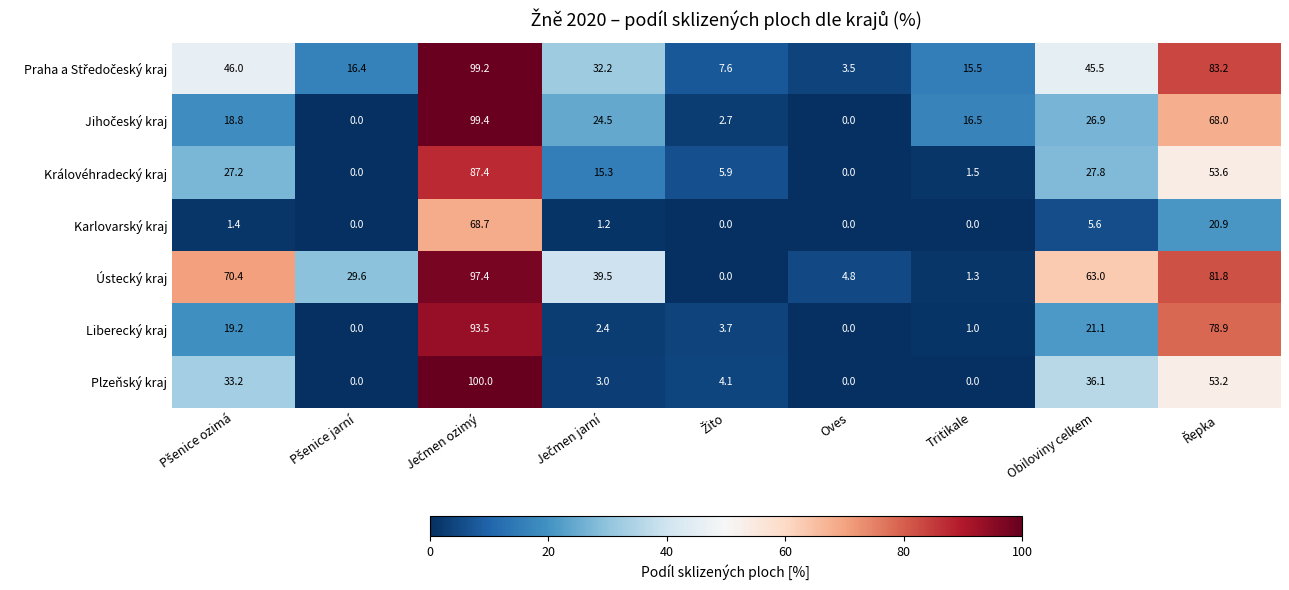

What is the difference between the maximum and second lowest values in the Liberecký kraj series?

93.5